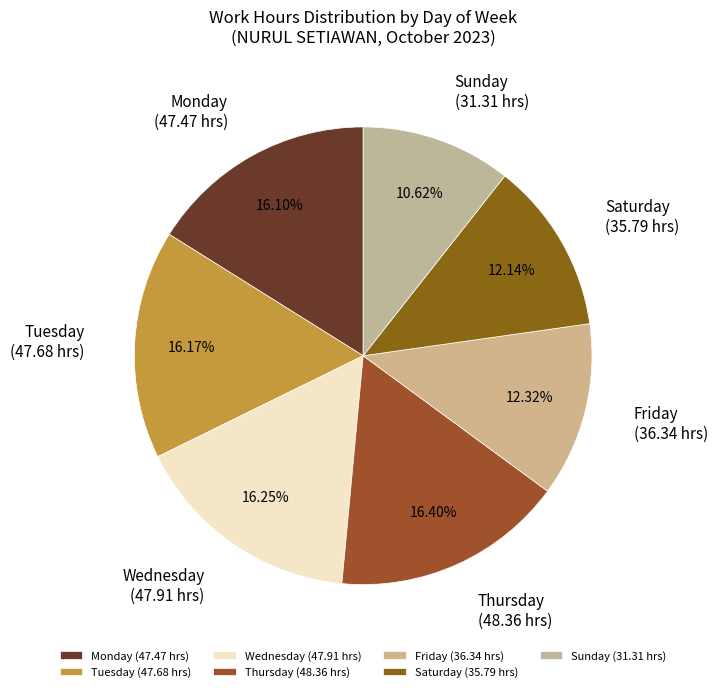

Does Tuesday account for over 50% of the chart?

No